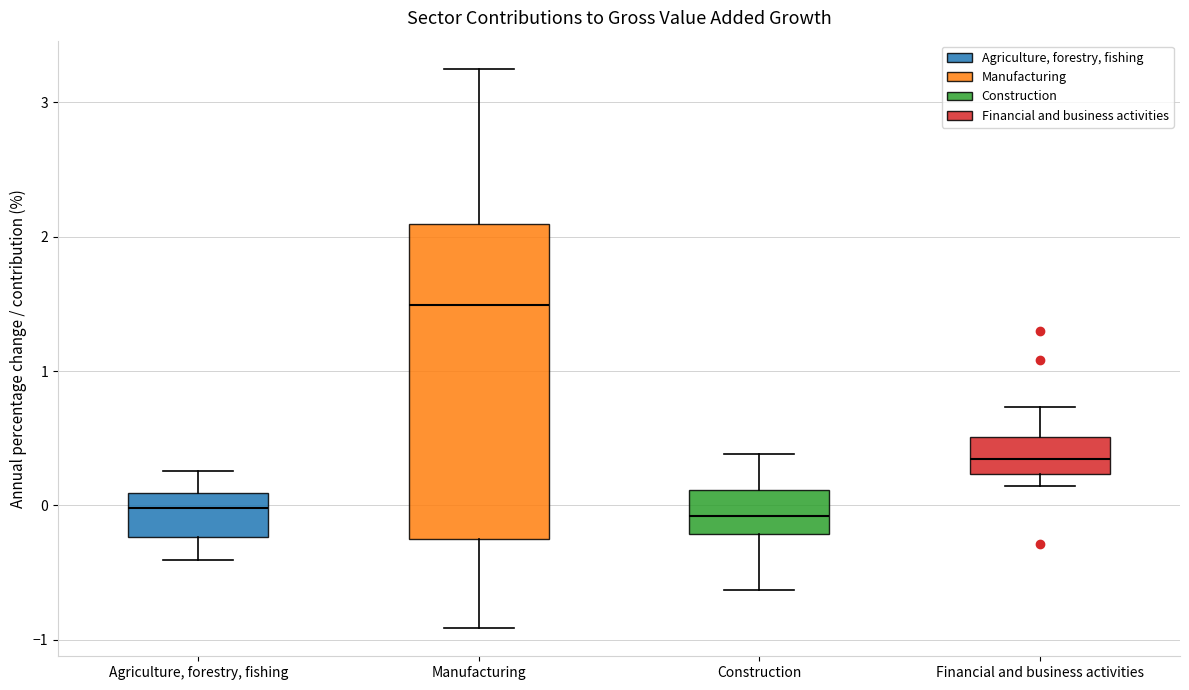

Reading left to right, transcribe this box plot: for each box, give where its median line is, the range the box spans, and where its two whiskers end, as read against the y-axis. The values are not printed on the chart, so give them approximately, as read against the axis.

Agriculture, forestry, fishing: median 0.0, box -0.2 to 0.1, whiskers -0.4 to 0.3
Manufacturing: median 1.5, box -0.3 to 2.1, whiskers -0.9 to 3.3
Construction: median -0.1, box -0.2 to 0.1, whiskers -0.6 to 0.4
Financial and business activities: median 0.3, box 0.2 to 0.5, whiskers 0.1 to 0.7